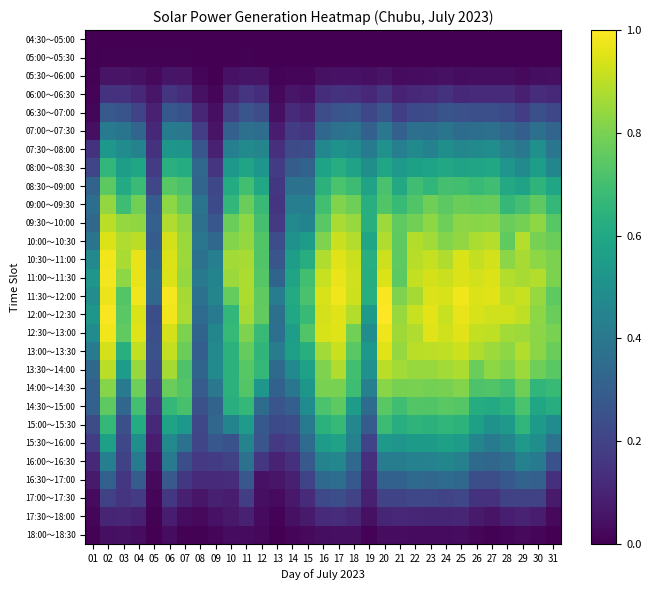

Reading left to right, what are all the values shown in this chart?

04:30～05:00: 01=0.0	02=0.0	03=0.0	04=0.0	05=0.0	06=0.0	07=0.0	08=0.0	09=0.0	10=0.0	11=0.0	12=0.0	13=0.0	14=0.0	15=0.0	16=0.0	17=0.0	18=0.0	19=0.0	20=0.0	21=0.0	22=0.0	23=0.0	24=0.0	25=0.0	26=0.0	27=0.0	28=0.0	29=0.0	30=0.0	31=0.0
05:00～05:30: 01=0.0	02=0.0	03=0.0	04=0.0	05=0.0	06=0.0	07=0.0	08=0.0	09=0.0	10=0.0	11=0.0	12=0.0	13=0.0	14=0.0	15=0.0	16=0.0	17=0.0	18=0.0	19=0.0	20=0.0	21=0.0	22=0.0	23=0.0	24=0.0	25=0.0	26=0.0	27=0.0	28=0.0	29=0.0	30=0.0	31=0.0
05:30～06:00: 01=0.0	02=0.1	03=0.1	04=0.0	05=0.0	06=0.1	07=0.1	08=0.0	09=0.0	10=0.0	11=0.1	12=0.1	13=0.0	14=0.0	15=0.0	16=0.0	17=0.1	18=0.0	19=0.0	20=0.1	21=0.0	22=0.0	23=0.0	24=0.0	25=0.0	26=0.0	27=0.0	28=0.0	29=0.0	30=0.0	31=0.0
06:00～06:30: 01=0.0	02=0.1	03=0.1	04=0.1	05=0.1	06=0.2	07=0.1	08=0.0	09=0.0	10=0.1	11=0.1	12=0.1	13=0.0	14=0.1	15=0.0	16=0.1	17=0.1	18=0.1	19=0.1	20=0.2	21=0.1	22=0.1	23=0.1	24=0.1	25=0.1	26=0.1	27=0.1	28=0.1	29=0.1	30=0.1	31=0.1
06:30～07:00: 01=0.0	02=0.3	03=0.3	04=0.2	05=0.1	06=0.3	07=0.3	08=0.1	09=0.0	10=0.2	11=0.3	12=0.2	13=0.0	14=0.1	15=0.1	16=0.2	17=0.3	18=0.3	19=0.2	20=0.3	21=0.2	22=0.2	23=0.2	24=0.3	25=0.2	26=0.2	27=0.2	28=0.2	29=0.2	30=0.2	31=0.2
07:00～07:30: 01=0.0	02=0.4	03=0.4	04=0.3	05=0.1	06=0.4	07=0.4	08=0.2	09=0.1	10=0.3	11=0.4	12=0.4	13=0.1	14=0.2	15=0.2	16=0.3	17=0.4	18=0.4	19=0.3	20=0.4	21=0.3	22=0.4	23=0.4	24=0.4	25=0.4	26=0.4	27=0.4	28=0.3	29=0.3	30=0.4	31=0.3
07:30～08:00: 01=0.1	02=0.5	03=0.5	04=0.4	05=0.1	06=0.5	07=0.5	08=0.3	09=0.1	10=0.4	11=0.5	12=0.5	13=0.1	14=0.2	15=0.2	16=0.5	17=0.5	18=0.5	19=0.4	20=0.5	21=0.4	22=0.5	23=0.4	24=0.5	25=0.5	26=0.5	27=0.5	28=0.4	29=0.4	30=0.5	31=0.4
08:00～08:30: 01=0.2	02=0.7	03=0.6	04=0.6	05=0.2	06=0.6	07=0.6	08=0.3	09=0.2	10=0.5	11=0.6	12=0.5	13=0.2	14=0.3	15=0.3	16=0.6	17=0.6	18=0.6	19=0.5	20=0.6	21=0.5	22=0.6	23=0.6	24=0.6	25=0.6	26=0.6	27=0.6	28=0.5	29=0.5	30=0.6	31=0.5
08:30～09:00: 01=0.3	02=0.7	03=0.6	04=0.7	05=0.2	06=0.7	07=0.7	08=0.3	09=0.2	10=0.6	11=0.7	12=0.6	13=0.2	14=0.4	15=0.4	16=0.6	17=0.7	18=0.7	19=0.6	20=0.7	21=0.6	22=0.7	23=0.7	24=0.7	25=0.7	26=0.7	27=0.7	28=0.6	29=0.6	30=0.6	31=0.6
09:00～09:30: 01=0.4	02=0.8	03=0.7	04=0.8	05=0.3	06=0.8	07=0.8	08=0.4	09=0.2	10=0.7	11=0.8	12=0.7	13=0.2	14=0.4	15=0.4	16=0.7	17=0.8	18=0.8	19=0.6	20=0.7	21=0.7	22=0.7	23=0.8	24=0.7	25=0.8	26=0.8	27=0.8	28=0.7	29=0.7	30=0.8	31=0.7
09:30～10:00: 01=0.3	02=0.9	03=0.8	04=0.8	05=0.3	06=0.9	07=0.8	08=0.4	09=0.3	10=0.8	11=0.8	12=0.7	13=0.2	14=0.5	15=0.5	16=0.7	17=0.9	18=0.8	19=0.6	20=0.9	21=0.8	22=0.8	23=0.8	24=0.8	25=0.8	26=0.8	27=0.8	28=0.8	29=0.8	30=0.8	31=0.7
10:00～10:30: 01=0.4	02=0.9	03=0.9	04=0.9	05=0.3	06=0.9	07=0.8	08=0.4	09=0.3	10=0.8	11=0.8	12=0.7	13=0.2	14=0.5	15=0.6	16=0.8	17=0.9	18=0.9	19=0.6	20=0.9	21=0.8	22=0.9	23=0.9	24=0.8	25=0.8	26=0.9	27=0.9	28=0.8	29=0.9	30=0.8	31=0.8
10:30～11:00: 01=0.5	02=1.0	03=0.9	04=1.0	05=0.3	06=0.9	07=0.9	08=0.4	09=0.4	10=0.9	11=0.9	12=0.7	13=0.3	14=0.6	15=0.6	16=0.9	17=1.0	18=0.9	19=0.6	20=0.9	21=0.8	22=0.9	23=0.9	24=0.9	25=0.9	26=0.9	27=0.9	28=0.8	29=0.9	30=0.8	31=0.8
11:00～11:30: 01=0.5	02=1.0	03=0.8	04=1.0	05=0.3	06=0.9	07=0.8	08=0.4	09=0.5	10=0.9	11=0.9	12=0.7	13=0.3	14=0.6	15=0.7	16=0.9	17=1.0	18=0.9	19=0.6	20=0.9	21=0.7	22=0.9	23=0.9	24=0.9	25=0.9	26=0.9	27=0.9	28=0.9	29=0.9	30=0.9	31=0.8
11:30～12:00: 01=0.5	02=1.0	03=0.7	04=1.0	05=0.3	06=1.0	07=0.9	08=0.4	09=0.5	10=0.8	11=0.9	12=0.8	13=0.4	14=0.6	15=0.7	16=0.9	17=1.0	18=0.9	19=0.6	20=1.0	21=0.8	22=0.9	23=0.9	24=0.9	25=1.0	26=0.9	27=1.0	28=0.9	29=0.9	30=0.8	31=0.8
12:00～12:30: 01=0.5	02=1.0	03=0.7	04=0.9	05=0.2	06=1.0	07=0.9	08=0.4	09=0.4	10=0.7	11=0.9	12=0.8	13=0.4	14=0.6	15=0.7	16=0.9	17=1.0	18=0.9	19=0.5	20=1.0	21=0.8	22=0.9	23=1.0	24=0.9	25=1.0	26=0.9	27=0.9	28=0.9	29=0.9	30=0.8	31=0.8
12:30～13:00: 01=0.5	02=1.0	03=0.8	04=0.9	05=0.2	06=0.9	07=0.8	08=0.3	09=0.5	10=0.7	11=0.8	12=0.7	13=0.4	14=0.6	15=0.7	16=0.9	17=1.0	18=0.8	19=0.5	20=1.0	21=0.9	22=0.9	23=1.0	24=0.9	25=1.0	26=0.9	27=0.9	28=0.9	29=0.9	30=0.8	31=0.8
13:00～13:30: 01=0.4	02=0.9	03=0.6	04=0.9	05=0.2	06=0.9	07=0.8	08=0.3	09=0.5	10=0.6	11=0.8	12=0.7	13=0.4	14=0.6	15=0.6	16=0.9	17=0.9	18=0.7	19=0.5	20=1.0	21=0.8	22=0.9	23=0.9	24=0.9	25=0.9	26=0.9	27=0.9	28=0.8	29=0.9	30=0.8	31=0.8
13:30～14:00: 01=0.3	02=0.9	03=0.5	04=0.8	05=0.2	06=0.9	07=0.7	08=0.3	09=0.5	10=0.6	11=0.7	12=0.7	13=0.3	14=0.5	15=0.6	16=0.8	17=0.9	18=0.7	19=0.5	20=0.9	21=0.9	22=0.8	23=0.8	24=0.9	25=0.9	26=0.8	27=0.8	28=0.8	29=0.9	30=0.8	31=0.7
14:00～14:30: 01=0.3	02=0.8	03=0.4	04=0.8	05=0.2	06=0.8	07=0.7	08=0.3	09=0.4	10=0.6	11=0.7	12=0.5	13=0.3	14=0.4	15=0.5	16=0.8	17=0.8	18=0.7	19=0.4	20=0.8	21=0.8	22=0.8	23=0.8	24=0.8	25=0.8	26=0.7	27=0.7	28=0.7	29=0.8	30=0.7	31=0.7
14:30～15:00: 01=0.3	02=0.8	03=0.3	04=0.7	05=0.2	06=0.7	07=0.7	08=0.2	09=0.3	10=0.6	11=0.7	12=0.4	13=0.3	14=0.3	15=0.5	16=0.7	17=0.8	18=0.6	19=0.4	20=0.7	21=0.7	22=0.7	23=0.7	24=0.7	25=0.7	26=0.6	27=0.6	28=0.6	29=0.7	30=0.6	31=0.6
15:00～15:30: 01=0.2	02=0.7	03=0.2	04=0.6	05=0.1	06=0.6	07=0.5	08=0.2	09=0.3	10=0.5	11=0.6	12=0.3	13=0.2	14=0.2	15=0.4	16=0.6	17=0.7	18=0.5	19=0.3	20=0.7	21=0.6	22=0.7	23=0.6	24=0.7	25=0.6	26=0.6	27=0.5	28=0.5	29=0.7	30=0.5	31=0.5
15:30～16:00: 01=0.2	02=0.6	03=0.2	04=0.5	05=0.1	06=0.5	07=0.4	08=0.2	09=0.3	10=0.3	11=0.4	12=0.3	13=0.2	14=0.2	15=0.4	16=0.5	17=0.6	18=0.4	19=0.2	20=0.5	21=0.5	22=0.5	23=0.5	24=0.6	25=0.5	26=0.5	27=0.4	28=0.5	29=0.5	30=0.5	31=0.4
16:00～16:30: 01=0.1	02=0.4	03=0.2	04=0.4	05=0.0	06=0.4	07=0.2	08=0.2	09=0.2	10=0.2	11=0.4	12=0.2	13=0.1	14=0.1	15=0.3	16=0.4	17=0.5	18=0.3	19=0.1	20=0.4	21=0.4	22=0.4	23=0.4	24=0.5	25=0.4	26=0.3	27=0.3	28=0.4	29=0.4	30=0.4	31=0.3
16:30～17:00: 01=0.1	02=0.3	03=0.2	04=0.3	05=0.0	06=0.3	07=0.2	08=0.1	09=0.1	10=0.1	11=0.3	12=0.0	13=0.1	14=0.1	15=0.2	16=0.3	17=0.4	18=0.3	19=0.1	20=0.3	21=0.3	22=0.3	23=0.3	24=0.3	25=0.3	26=0.2	27=0.2	28=0.3	29=0.3	30=0.3	31=0.1
17:00～17:30: 01=0.0	02=0.2	03=0.2	04=0.2	05=0.0	06=0.2	07=0.1	08=0.1	09=0.1	10=0.1	11=0.2	12=0.0	13=0.0	14=0.1	15=0.1	16=0.2	17=0.2	18=0.2	19=0.1	20=0.2	21=0.2	22=0.2	23=0.2	24=0.2	25=0.2	26=0.1	27=0.1	28=0.2	29=0.2	30=0.2	31=0.1
17:30～18:00: 01=0.0	02=0.1	03=0.1	04=0.1	05=0.0	06=0.1	07=0.0	08=0.0	09=0.0	10=0.1	11=0.1	12=0.0	13=0.0	14=0.0	15=0.1	16=0.1	17=0.1	18=0.1	19=0.0	20=0.1	21=0.1	22=0.1	23=0.1	24=0.1	25=0.1	26=0.1	27=0.1	28=0.1	29=0.1	30=0.1	31=0.0
18:00～18:30: 01=0.0	02=0.0	03=0.0	04=0.0	05=0.0	06=0.0	07=0.0	08=0.0	09=0.0	10=0.0	11=0.0	12=0.0	13=0.0	14=0.0	15=0.0	16=0.0	17=0.0	18=0.0	19=0.0	20=0.0	21=0.0	22=0.0	23=0.0	24=0.0	25=0.0	26=0.0	27=0.0	28=0.0	29=0.0	30=0.0	31=0.0